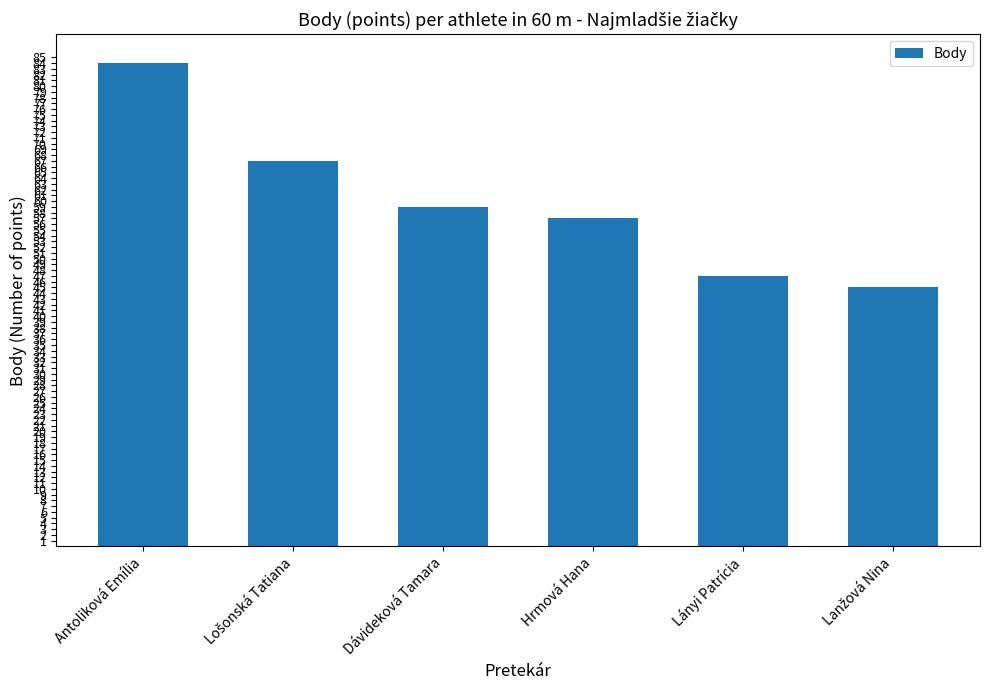

Reading left to right, extract all data points from this chart.

84	67	59	57	47	45